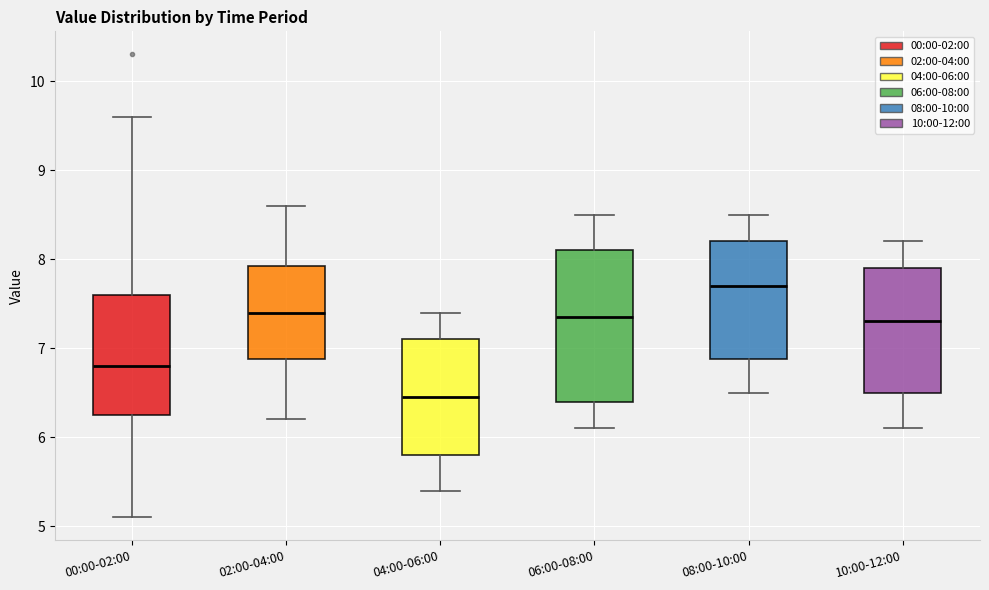

Reading left to right, read every box against the y-axis: the position of its median line, the range the box covers, and the ends of its whiskers. The values are not printed on the chart, so give them approximately, as read against the axis.

00:00-02:00: median 6.8, box 6.3 to 7.6, whiskers 5.1 to 9.6
02:00-04:00: median 7.4, box 6.9 to 7.9, whiskers 6.2 to 8.6
04:00-06:00: median 6.5, box 5.8 to 7.1, whiskers 5.4 to 7.4
06:00-08:00: median 7.4, box 6.4 to 8.1, whiskers 6.1 to 8.5
08:00-10:00: median 7.7, box 6.9 to 8.2, whiskers 6.5 to 8.5
10:00-12:00: median 7.3, box 6.5 to 7.9, whiskers 6.1 to 8.2